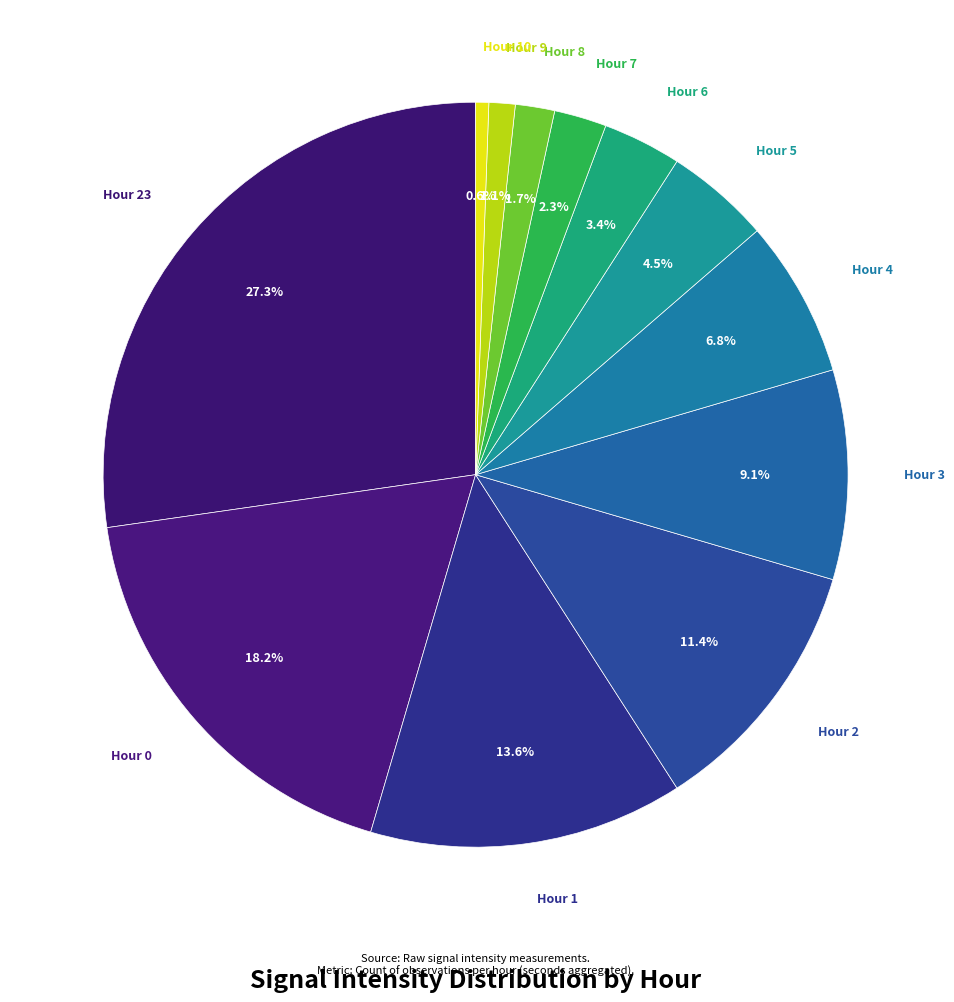

How many slices are in this pie chart?

12